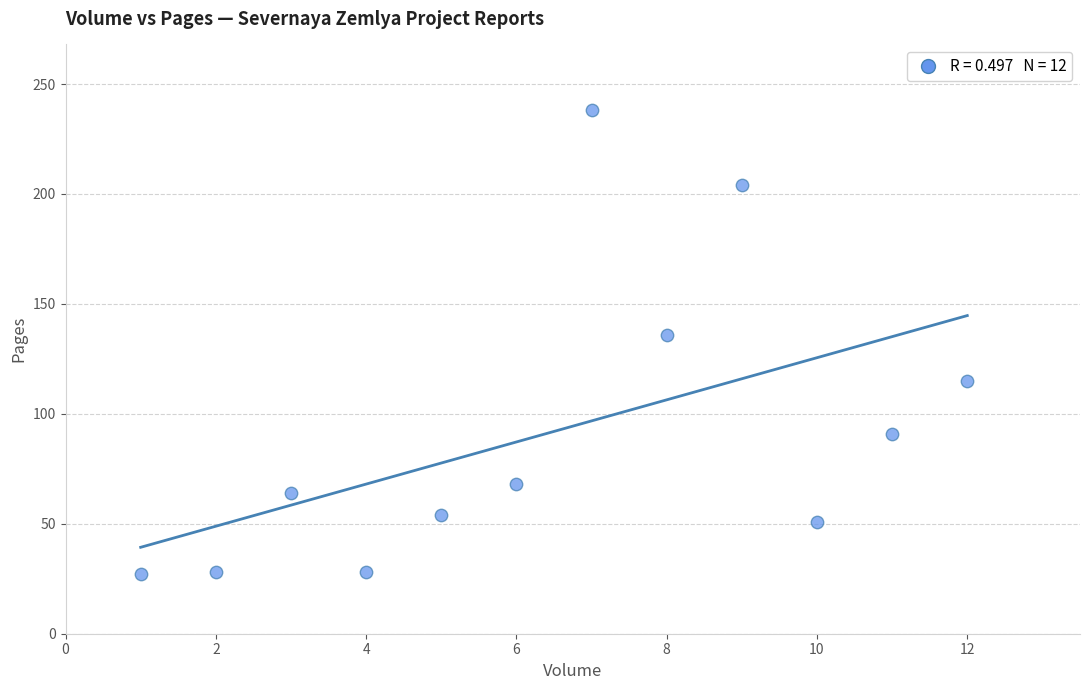

What is the range of X values (max minus min)?

11